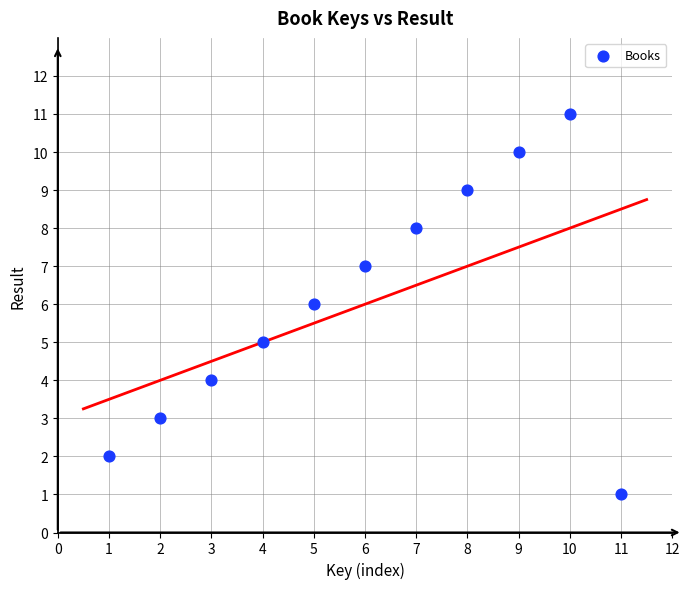

What is the range of Y values (max minus min)?

10